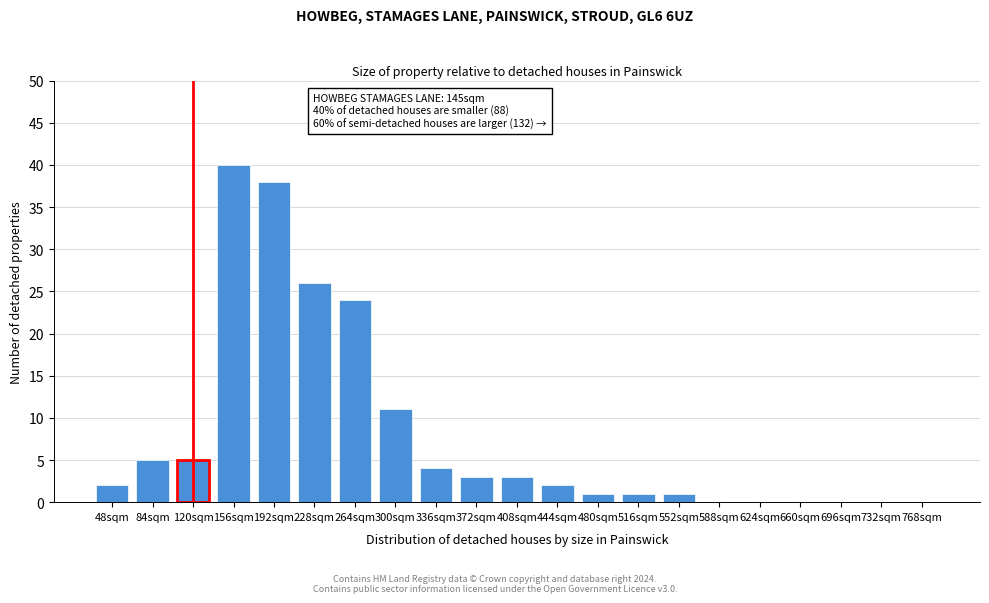

Reading left to right, extract all data points from this chart.

48sqm=2	84sqm=5	120sqm=5	156sqm=40	192sqm=38	228sqm=26	264sqm=24	300sqm=11	336sqm=4	372sqm=3	408sqm=3	444sqm=2	480sqm=1	516sqm=1	552sqm=1	588sqm=0	624sqm=0	660sqm=0	696sqm=0	732sqm=0	768sqm=0